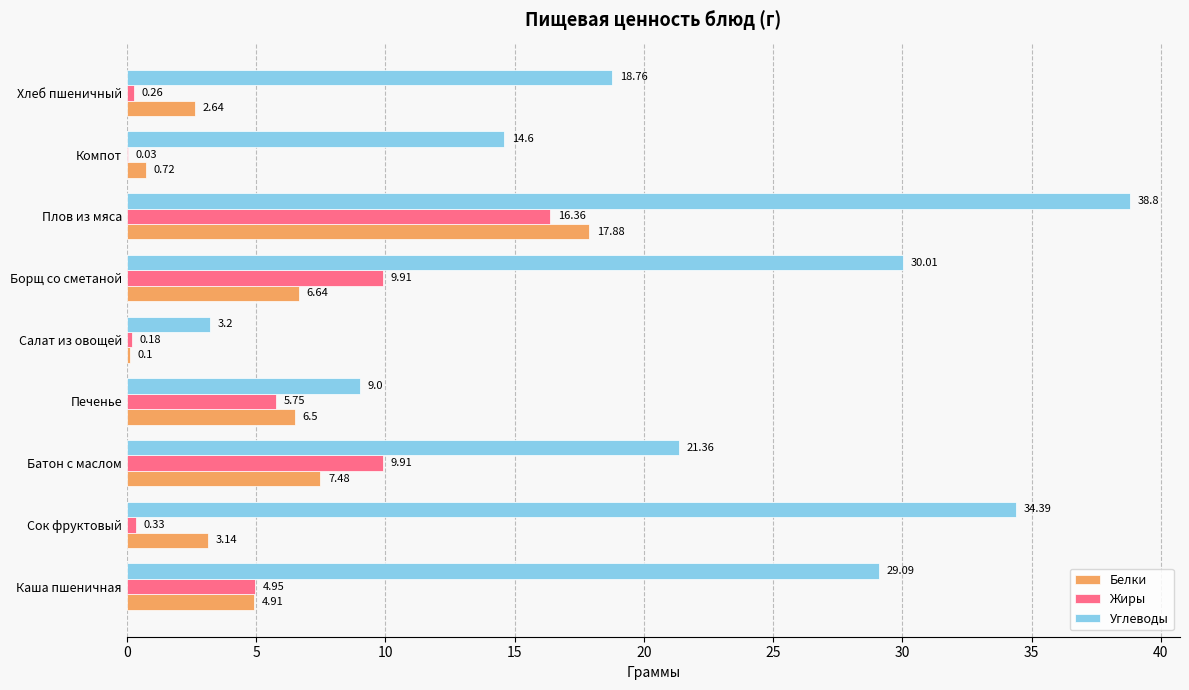

Which series changed the most between Каша пшеничная and Хлеб пшеничный?

Углеводы